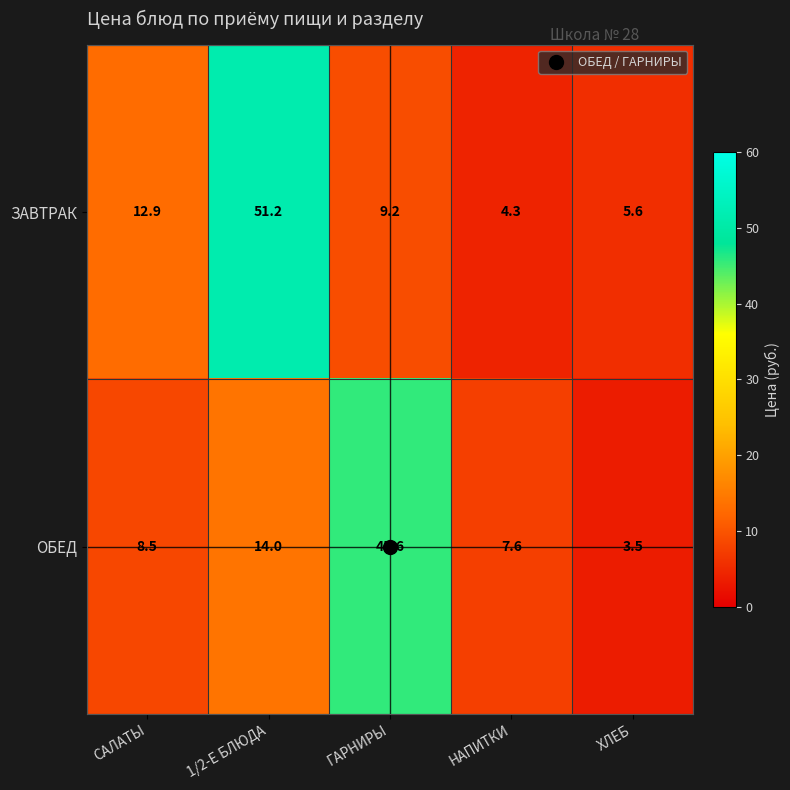

At which category is the sum across all series the highest?

1/2-Е БЛЮДА